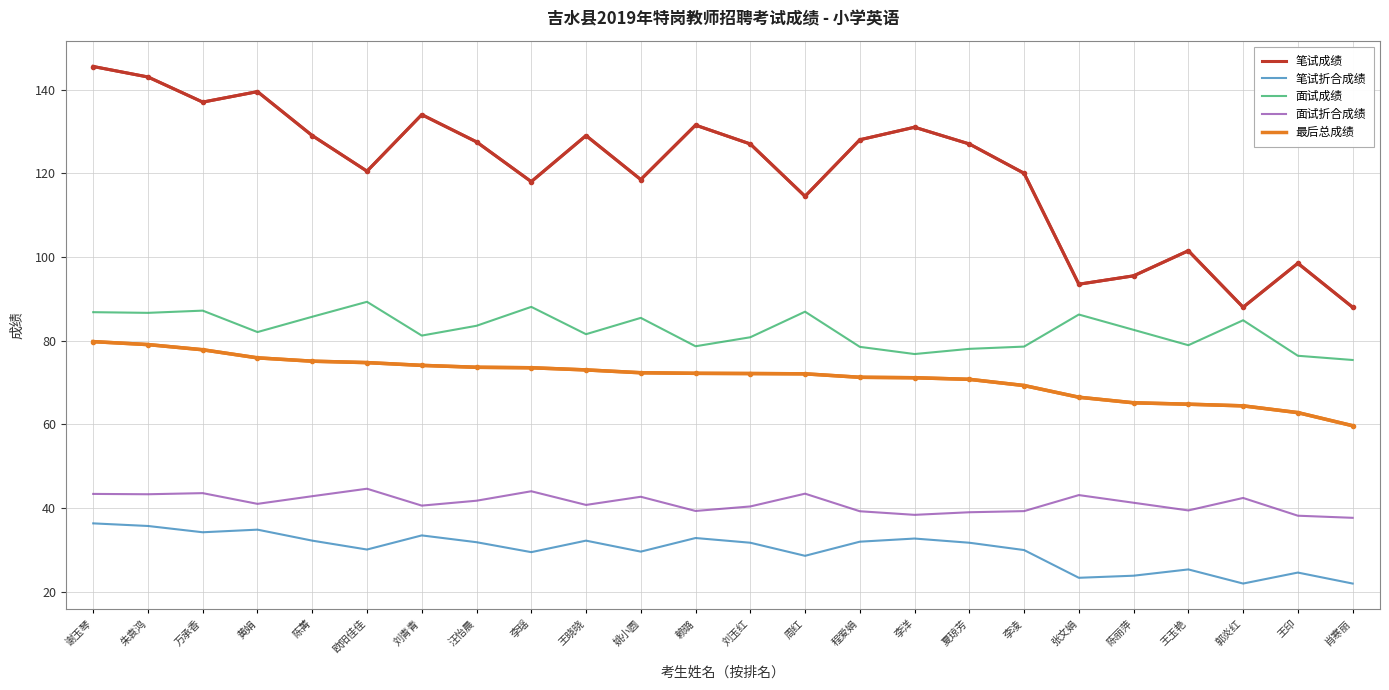

What is the sum of the 笔试成绩 values at 王晓晓 and 肖寒丽?

217.0